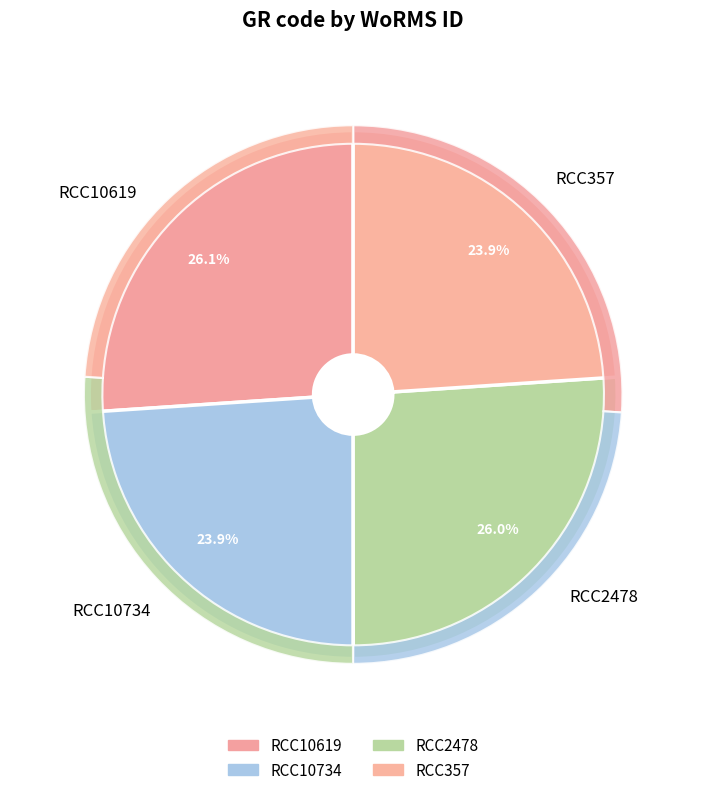

Count the number of slices in the pie.

4